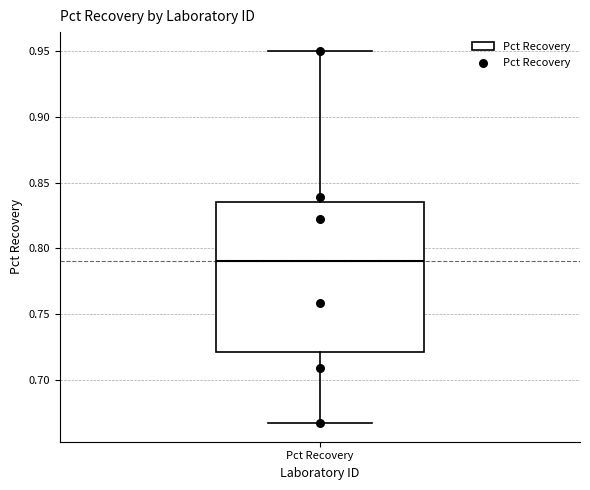

Transcribe this box plot: give where the median line is, the range the box spans, and where the two whiskers end, as read against the y-axis. The values are not printed on the chart, so give them approximately, as read against the axis.

median 0.790, box 0.720 to 0.835, whiskers 0.665 to 0.950